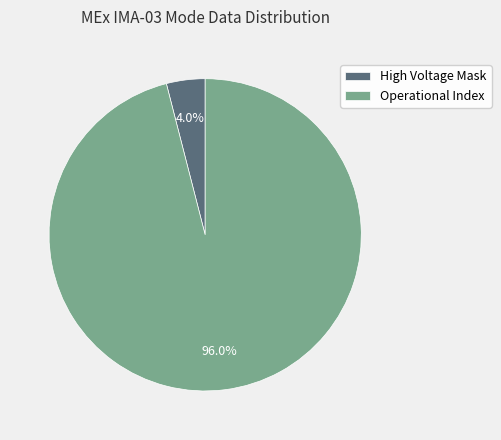

To the nearest percent, what is the difference between the largest and smallest slice percentages?

92%